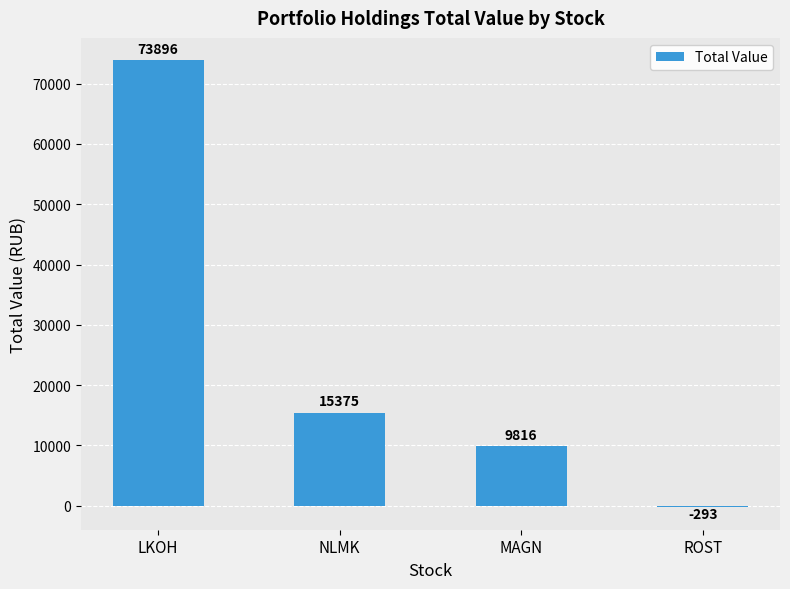

What is the label of the 3rd bar from the right?

NLMK